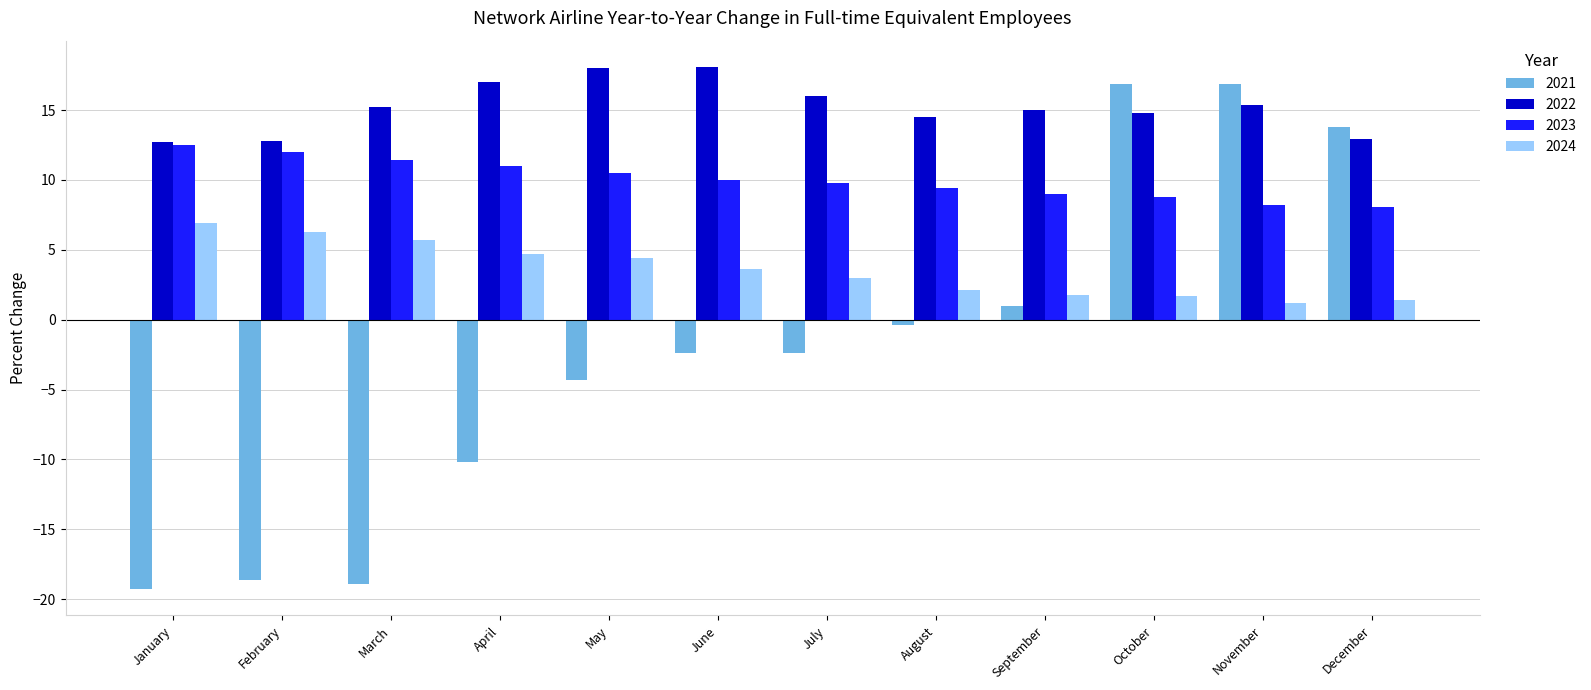

What is the difference between the highest and lowest values at September?

14.0